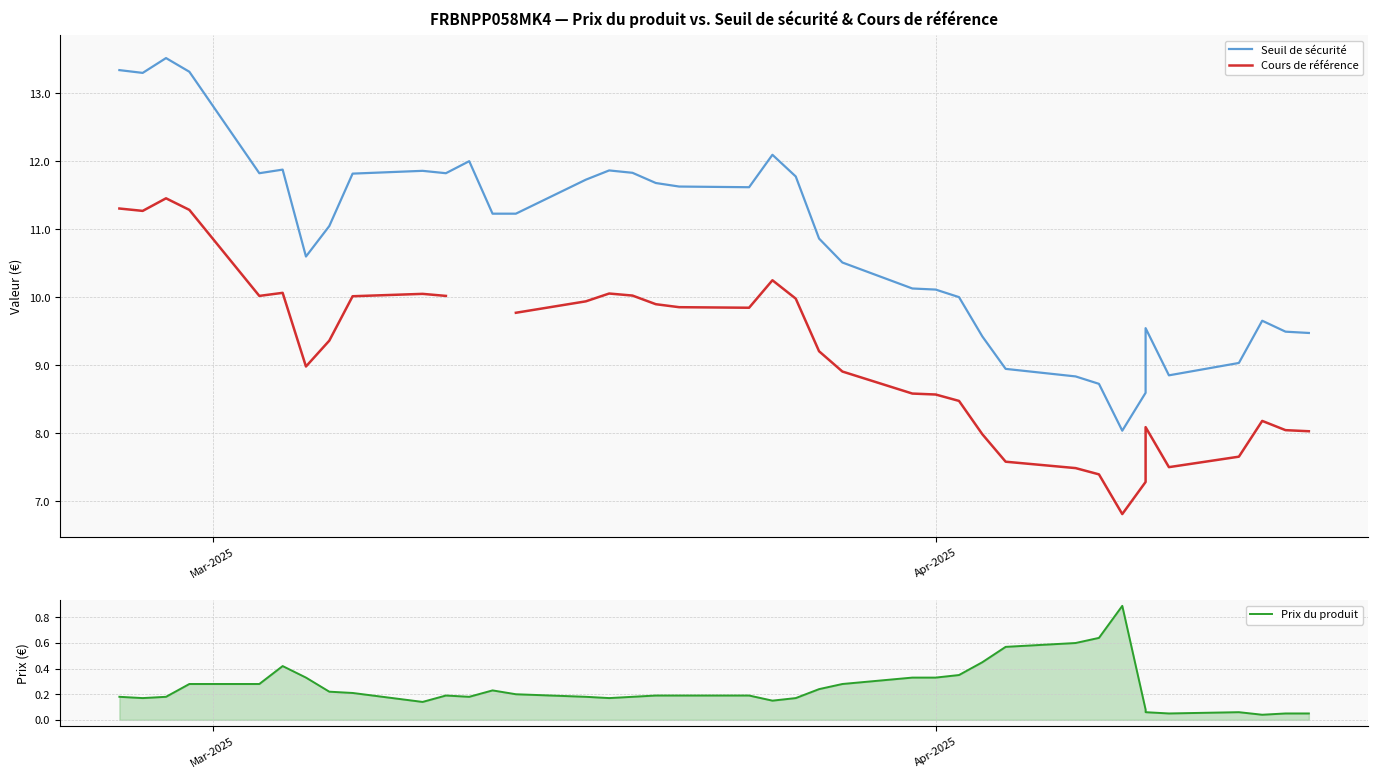

At which label does Seuil de sécurité first exceed 11?

Mar-2025